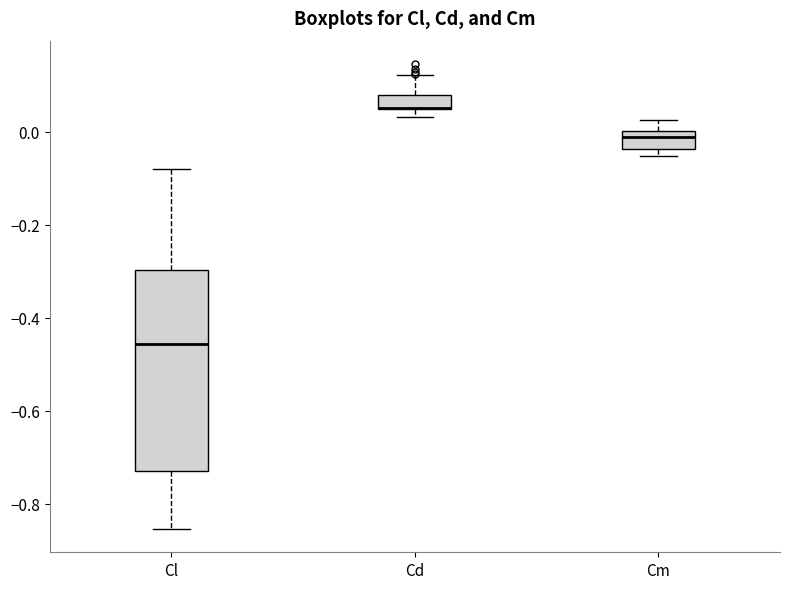

Where is the lower edge of the box for Cd on the y-axis? The values are not printed on the chart, so give them approximately, as read against the axis.

0.04